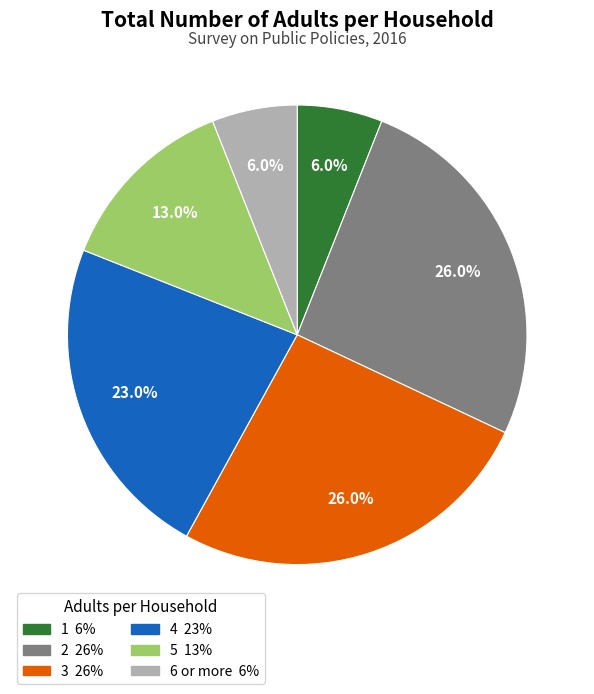

Is the sum of 4 and 5 greater than half?

No